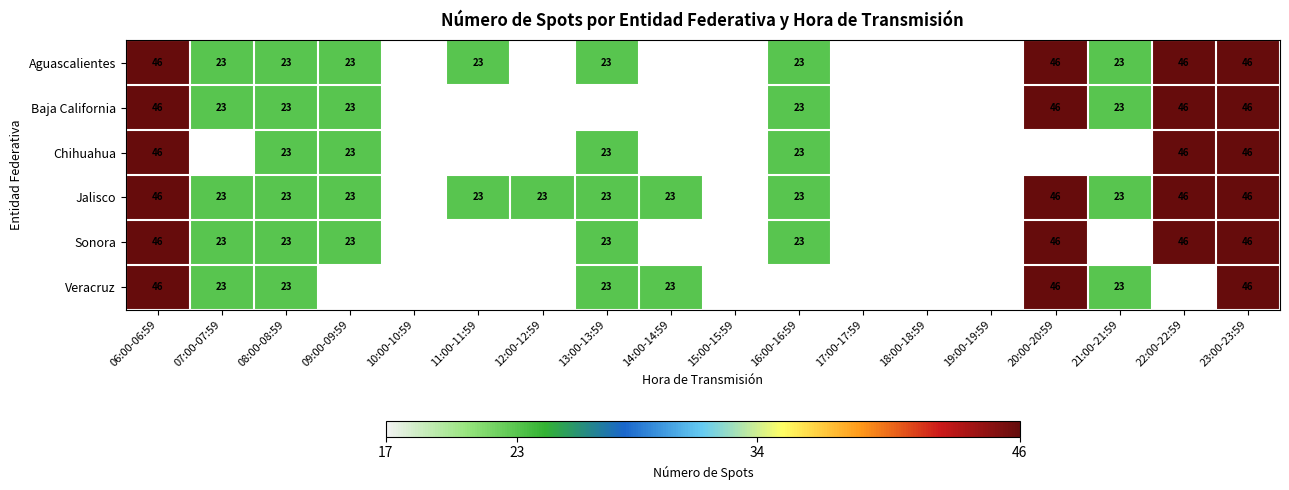

The value of Sonora at 13:00-13:59 is 23. True or false?

True